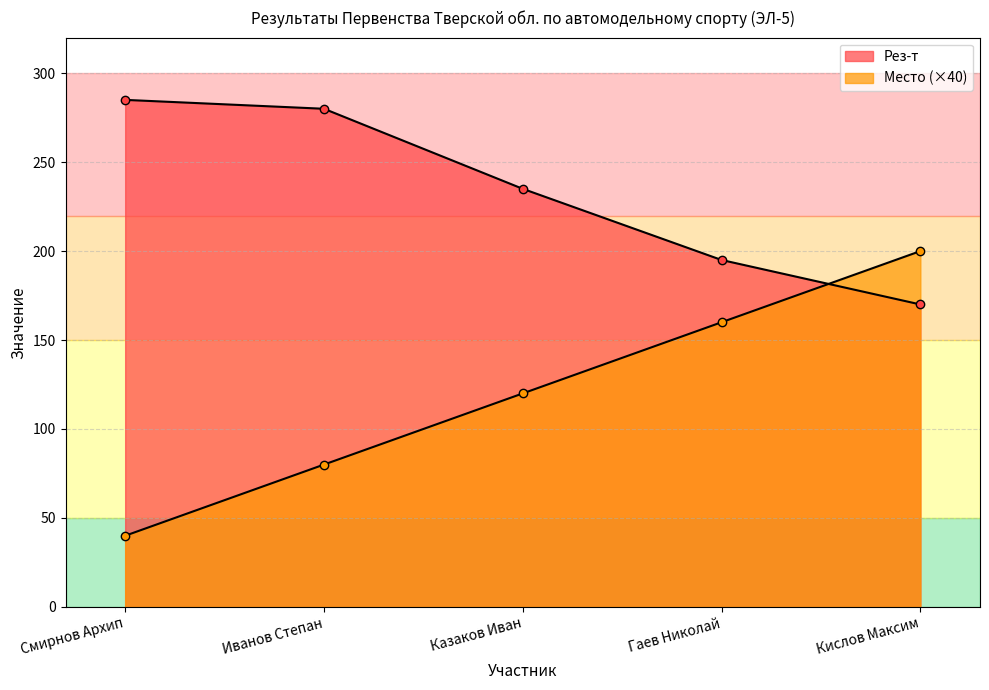

What is the total value across all series at Смирнов Архип?

325